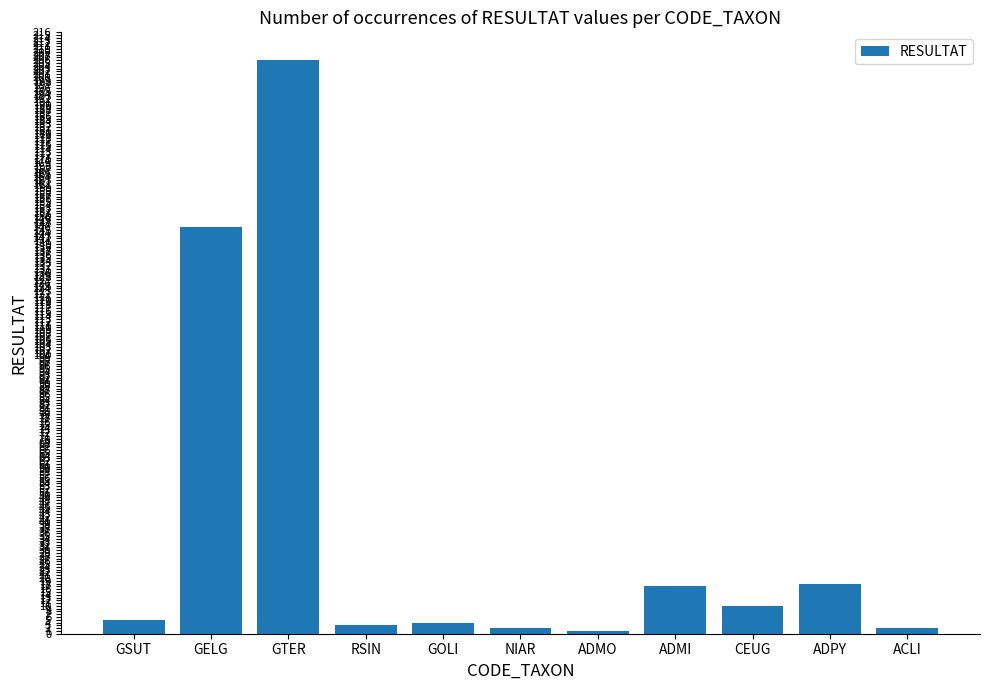

Which has a higher value, NIAR or GOLI?

GOLI